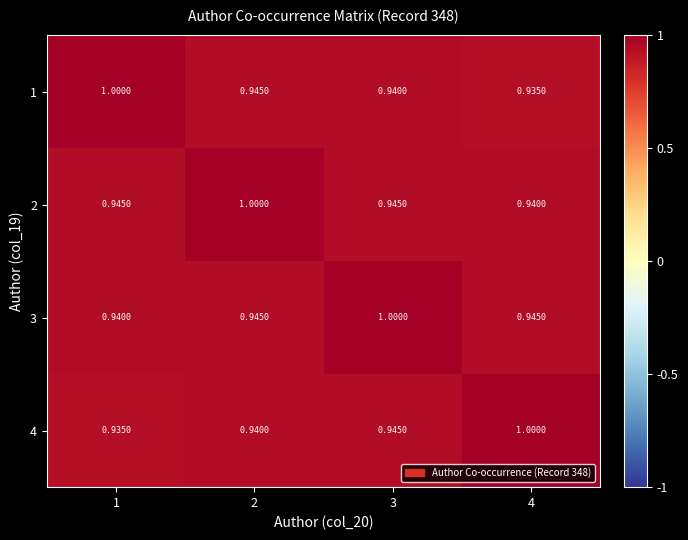

At how many categories does at least one series exceed 0?

4